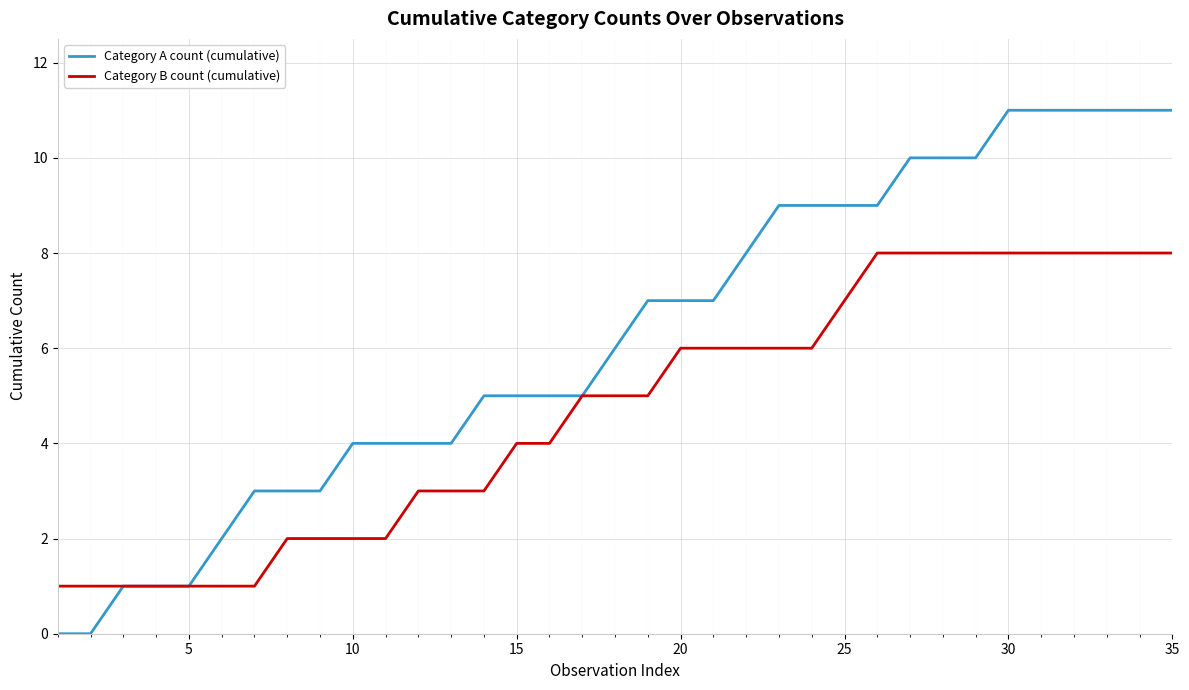

Which series has the largest total across all categories?

Category A count (cumulative)